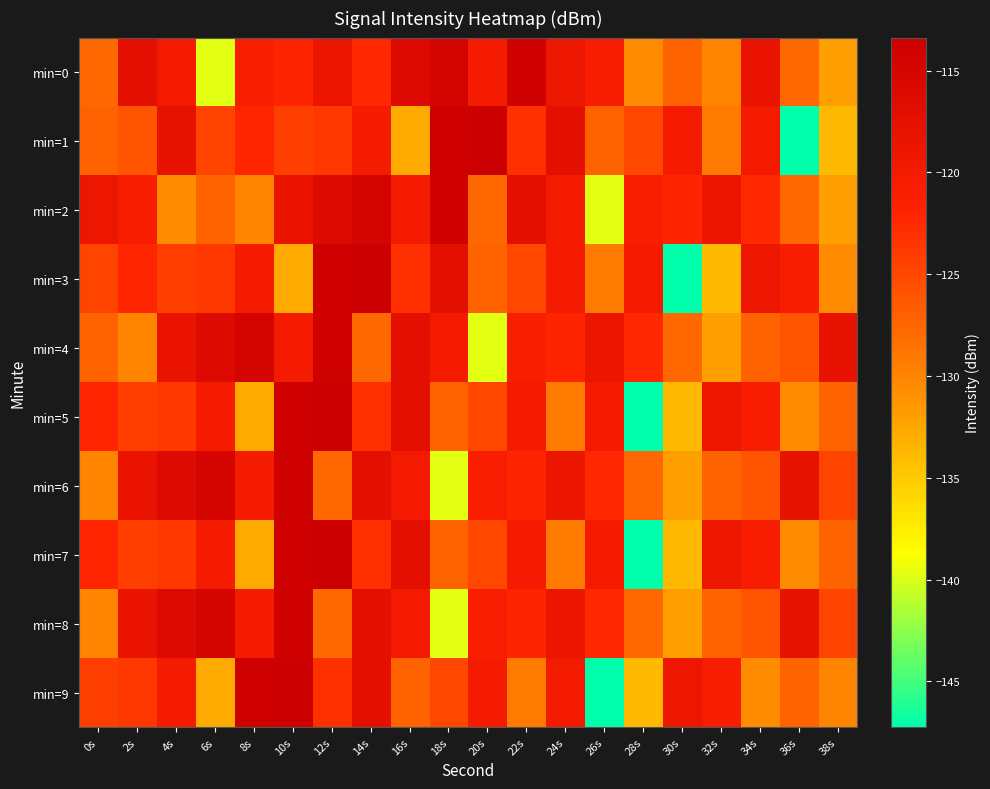

List the series in order of their peak value, highest first.

min=1, min=3, min=5, min=7, min=9, min=0, min=2, min=4, min=6, min=8